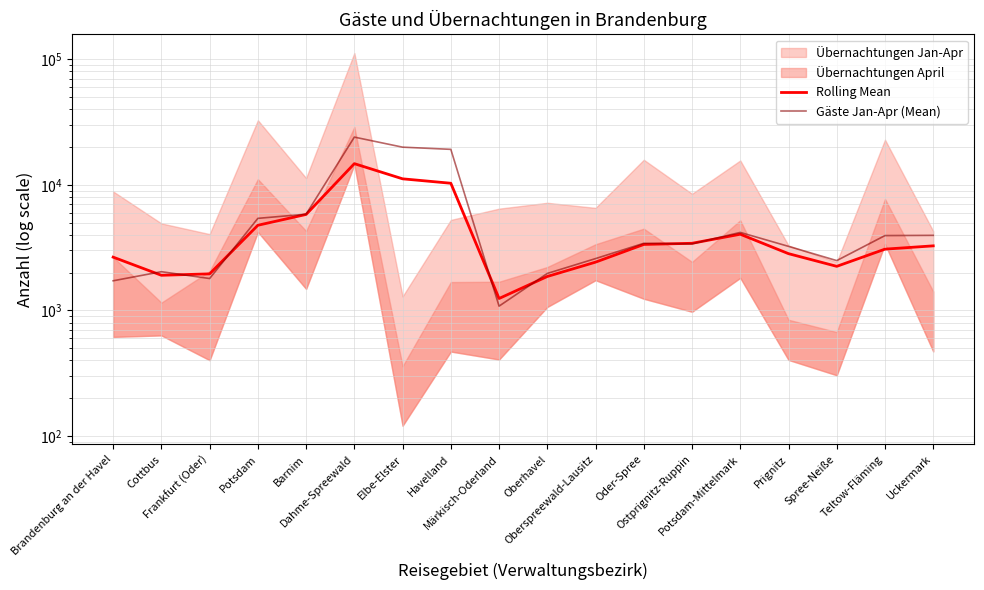

Reading left to right, list all the values displayed in this chart.

Rolling Mean: 2655.0	1904.5	1954.7	4761.3	5806.0	14721.0	11149.3	10280.7	1244.7	1863.3	2423.0	3350.0	3422.7	4040.3	2830.3	2243.3	3074.3	3265.3
Gäste Jan-Apr (Mean): 1722.0	2033.5	1794.7	5403.7	5832.3	23943.0	19913.7	19129.0	1082.0	1969.7	2585.7	3421.0	3384.3	4177.0	3235.0	2492.3	3941.7	3958.0